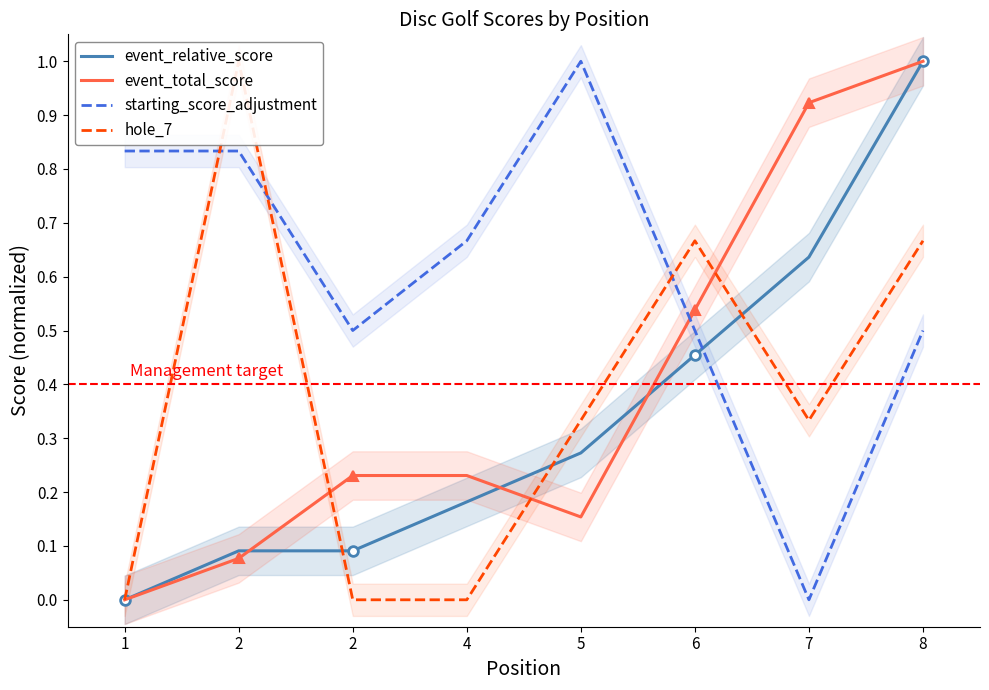

Reading left to right, transcribe all the data shown in this chart.

event_relative_score: 0.0	0.1	0.1	0.2	0.3	0.5	0.6	1.0
event_total_score: 0.0	0.1	0.2	0.2	0.2	0.5	0.9	1.0
starting_score_adjustment: 0.8	0.8	0.5	0.7	1.0	0.5	0.0	0.5
hole_7: 0.0	1.0	0.0	0.0	0.3	0.7	0.3	0.7